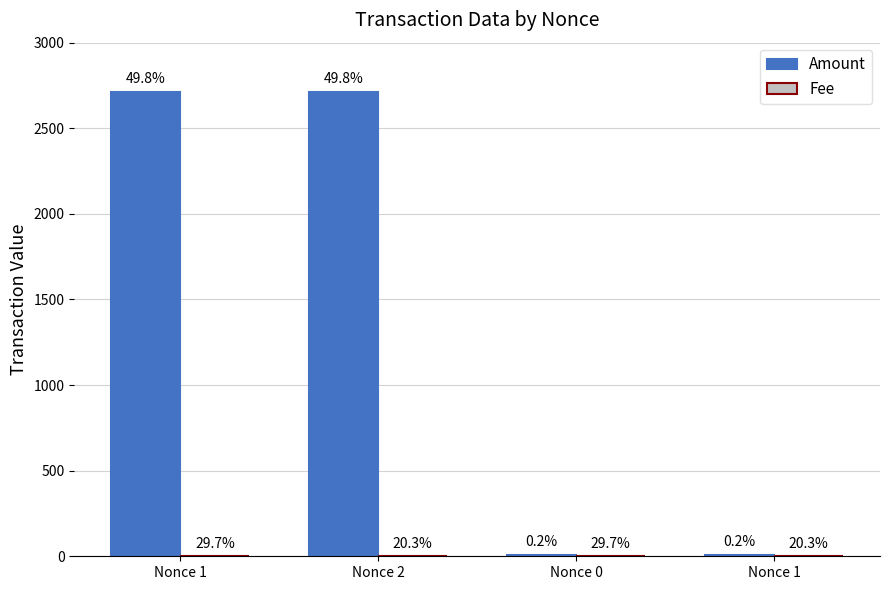

Are the bars grouped side by side (vs. stacked)?

Yes